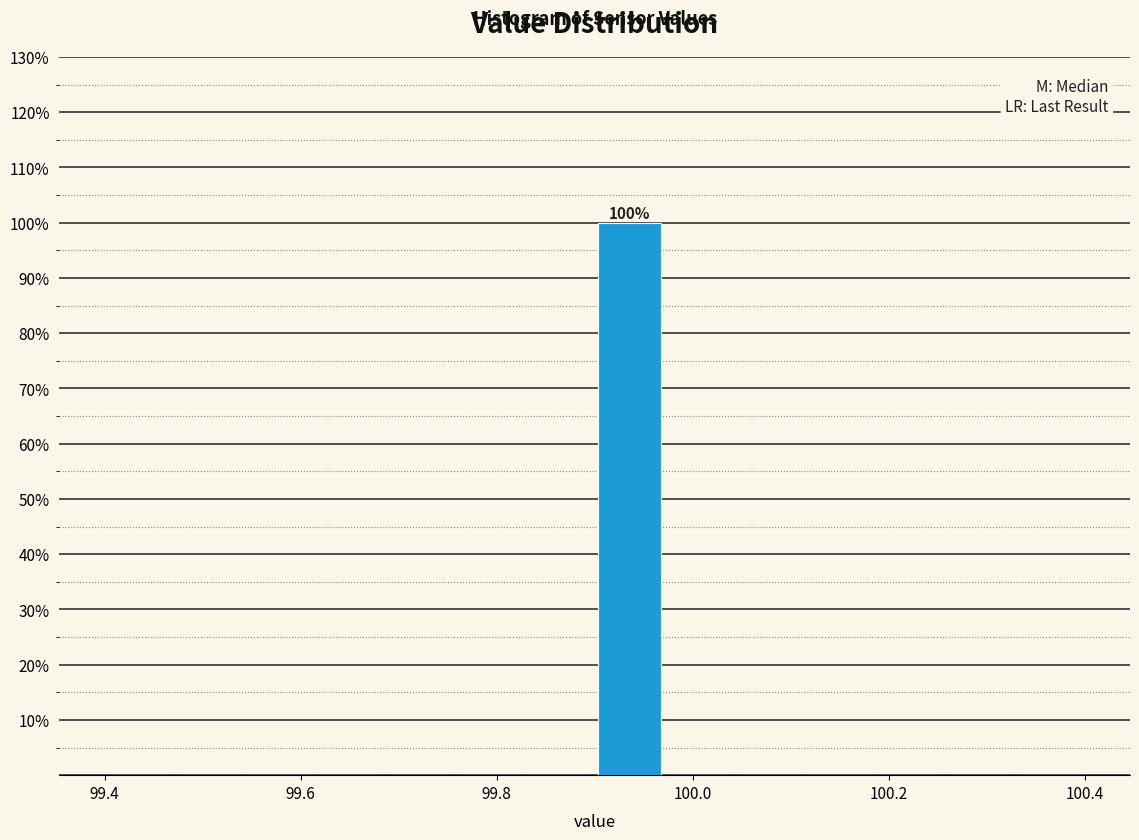

Around what value on the x-axis is the tallest bar? Give the approximate position of its centre, as read against the axis.

99.94